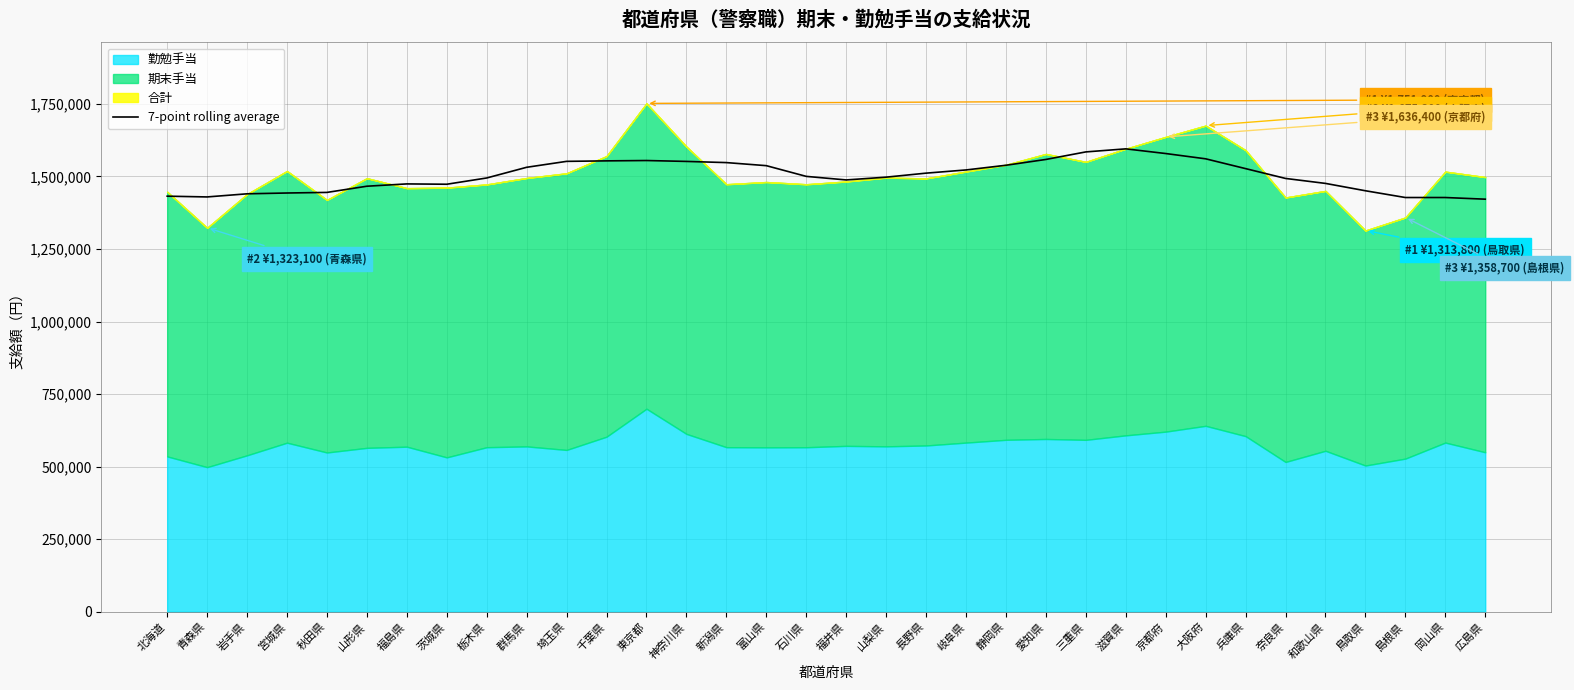

What is the sum of all values?

51090169.0